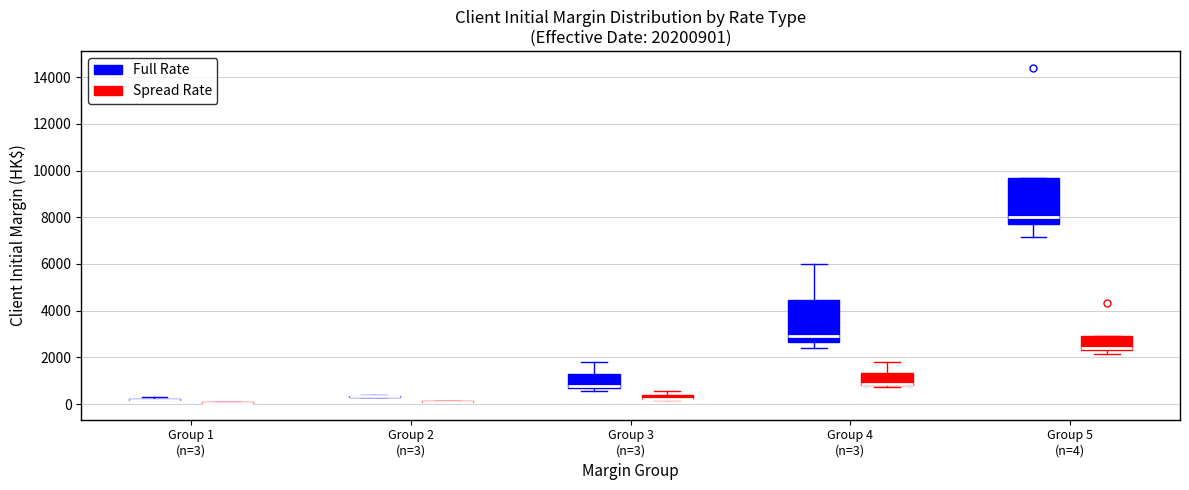

Which box is the tallest, from its lower edge to its upper edge?

Group 5 (n=4) (Full Rate)